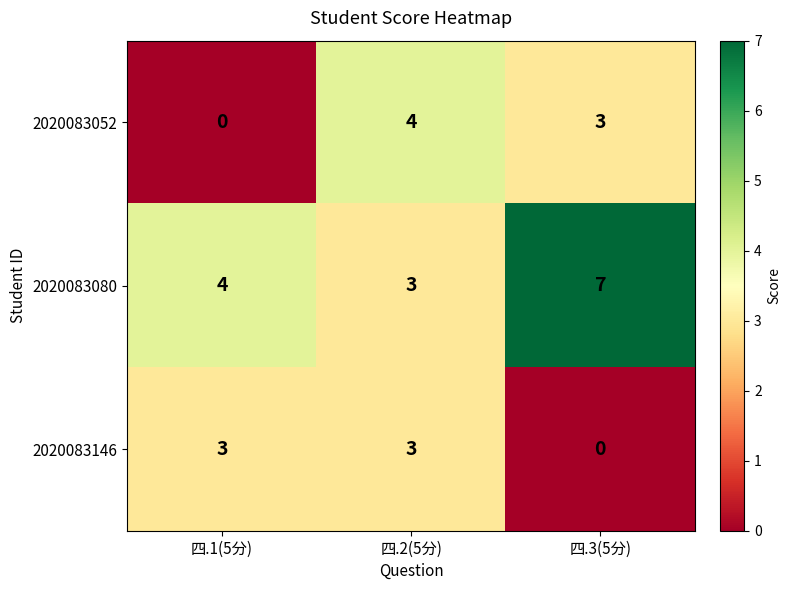

Between 四.1(5分) and 四.2(5分), which series saw the biggest shift?

2020083052